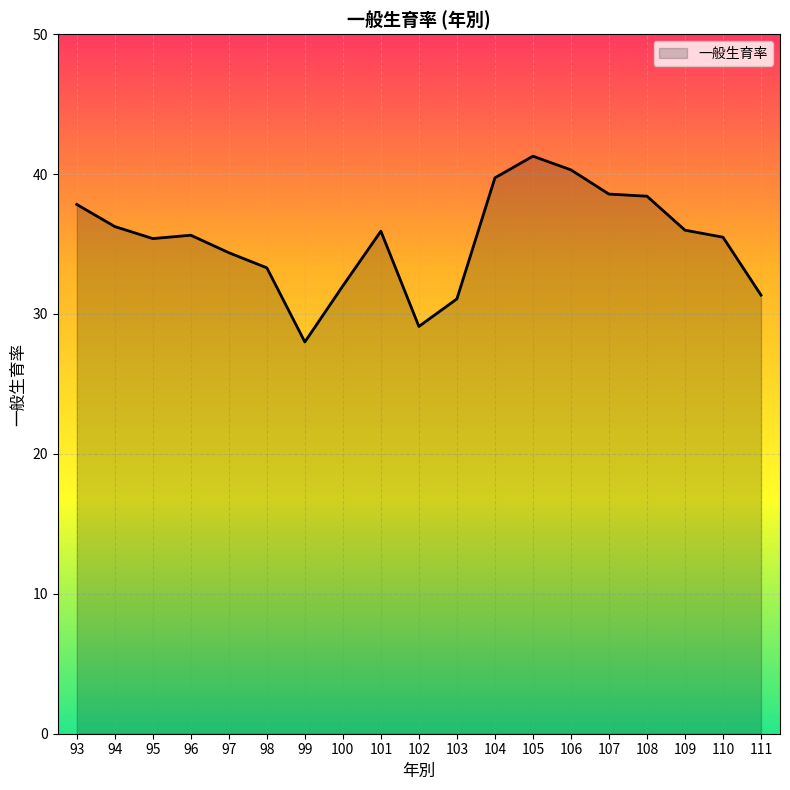

Which has a higher value, 107 or 110?

107